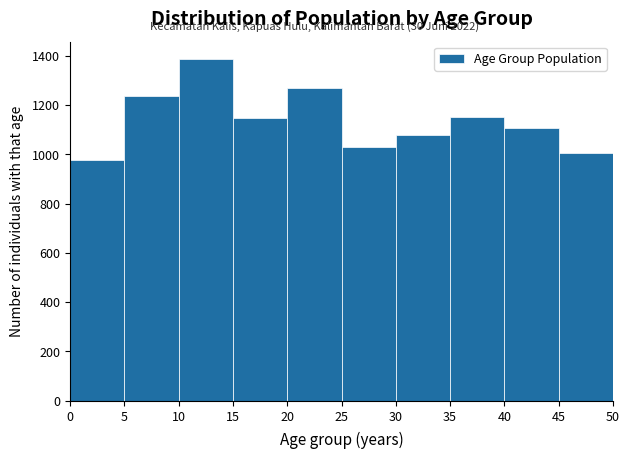

Which range on the x-axis has the tallest bar?

10 to 15